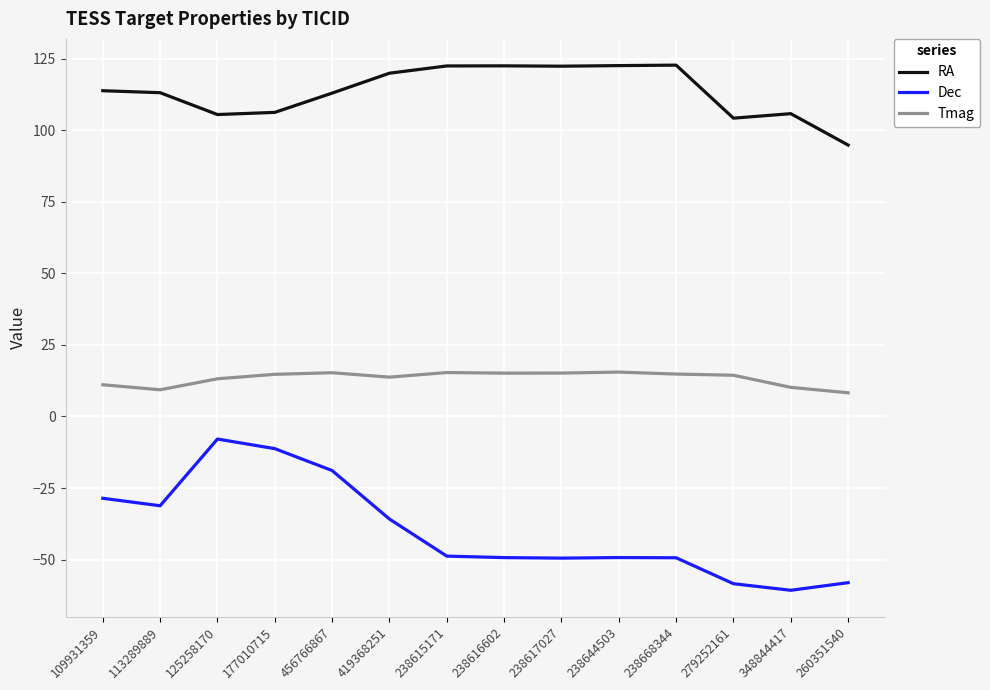

The value of Tmag at 348844417 is 10.2. True or false?

True